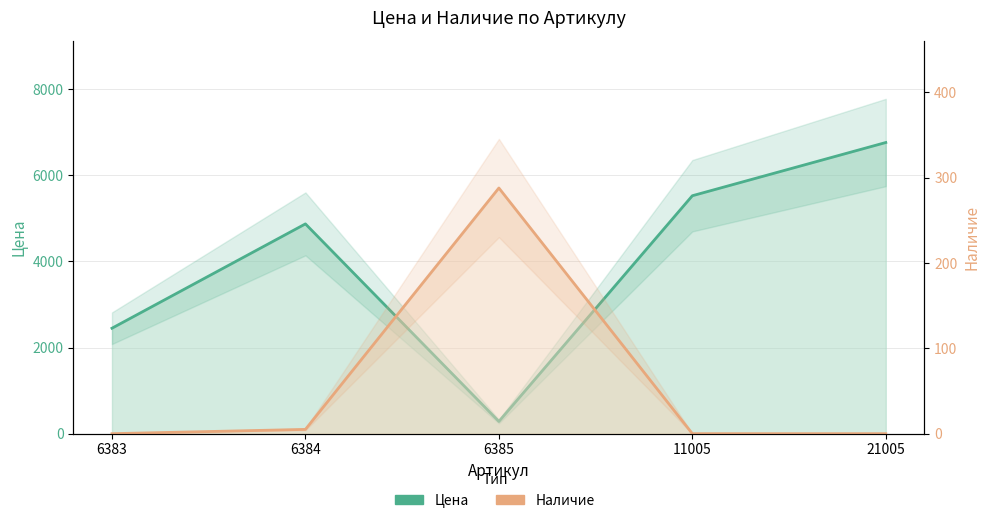

The value of Цена at 6383 is 2449. True or false?

True